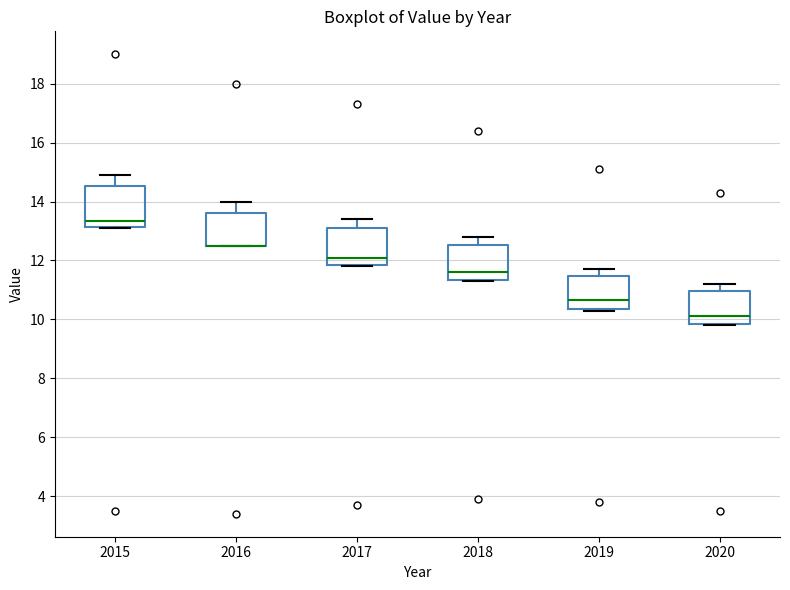

Where is the upper edge of the box at x = 2015 on the y-axis? The values are not printed on the chart, so give them approximately, as read against the axis.

14.6